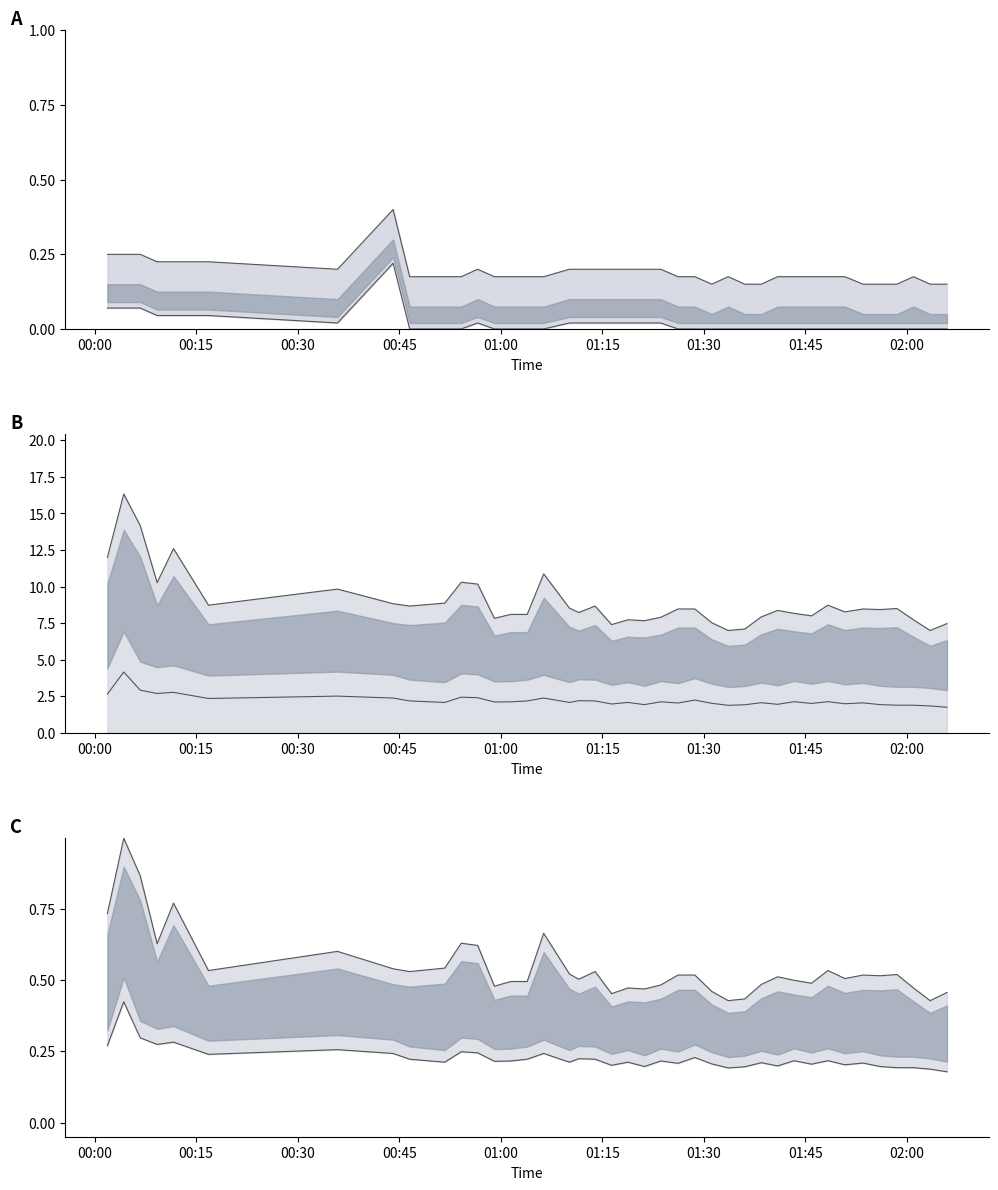

At which category does the chart reach its minimum across all series?

2022/12/29 01:31:11